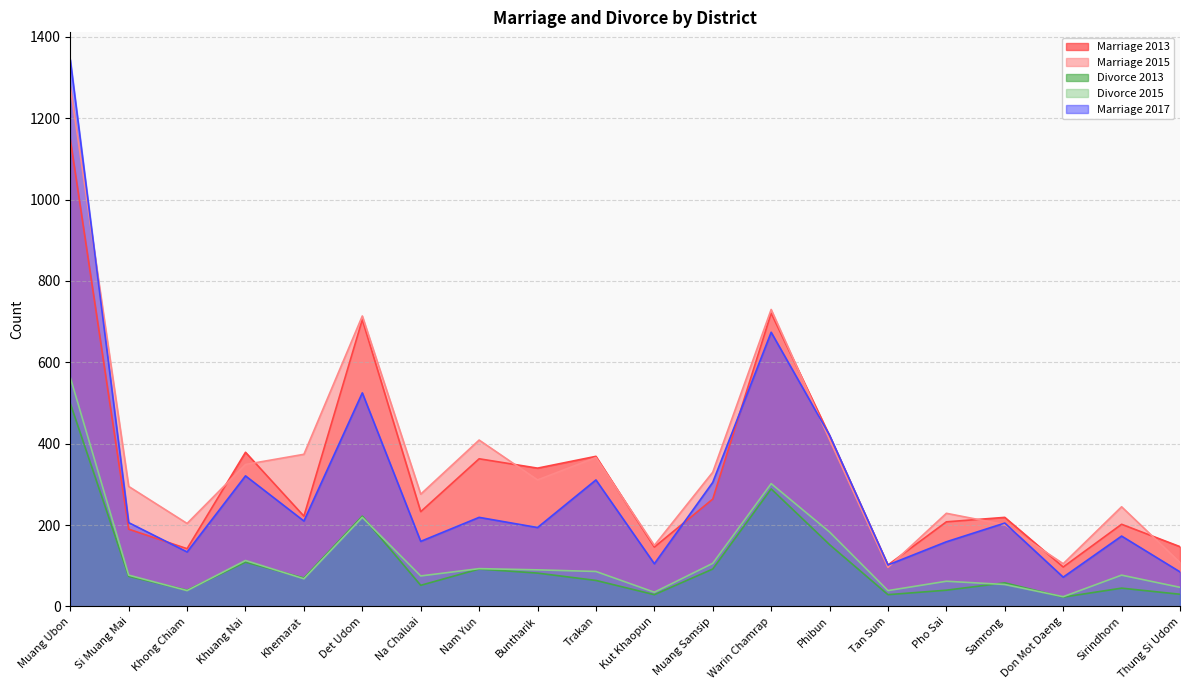

What is the label of the 10th point from the right?

Kut Khaopun